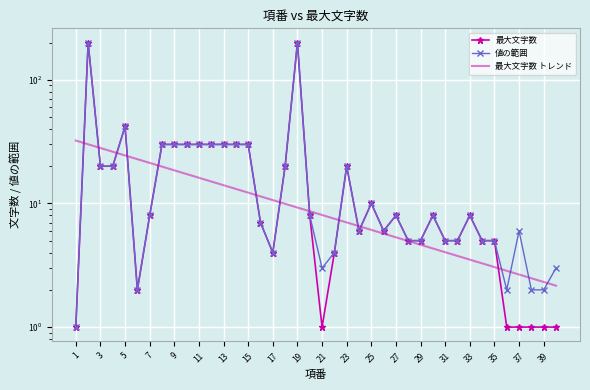

How many lines are shown in the chart?

3